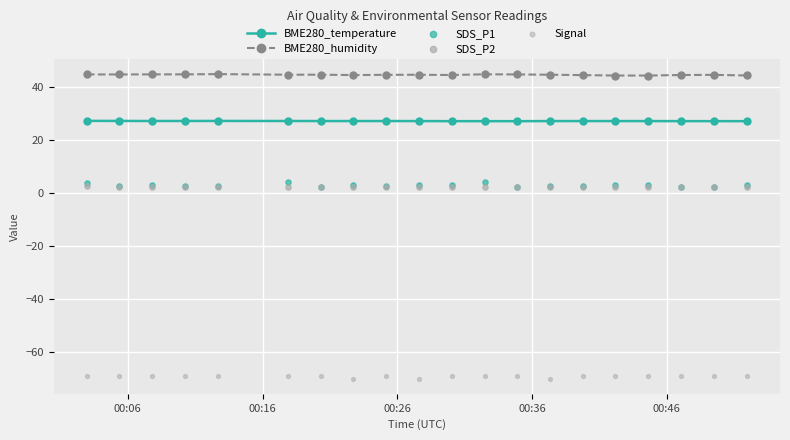

At how many categories does at least one series exceed -56?

20